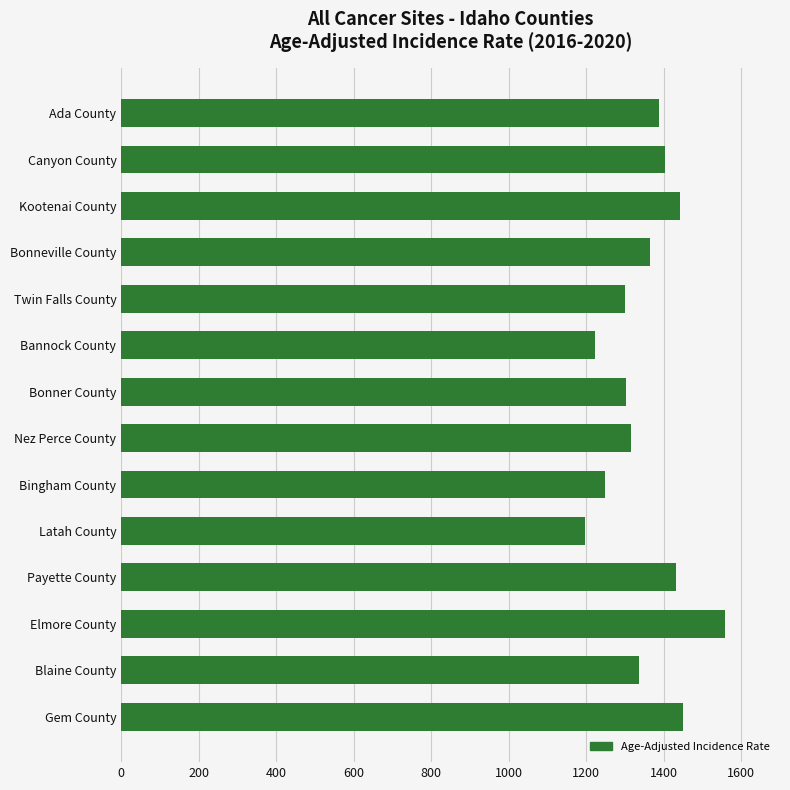

Is it true that the value at Bonneville County is 2196.6?

False